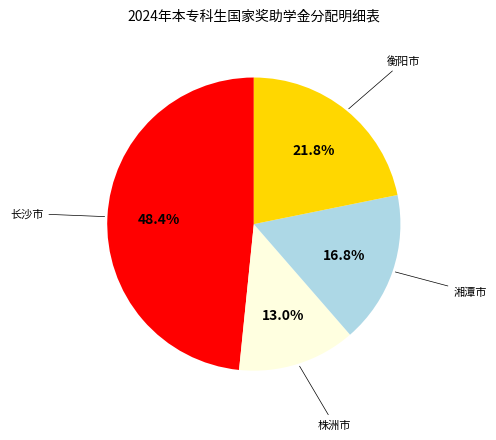

Does any single category account for the majority?

No